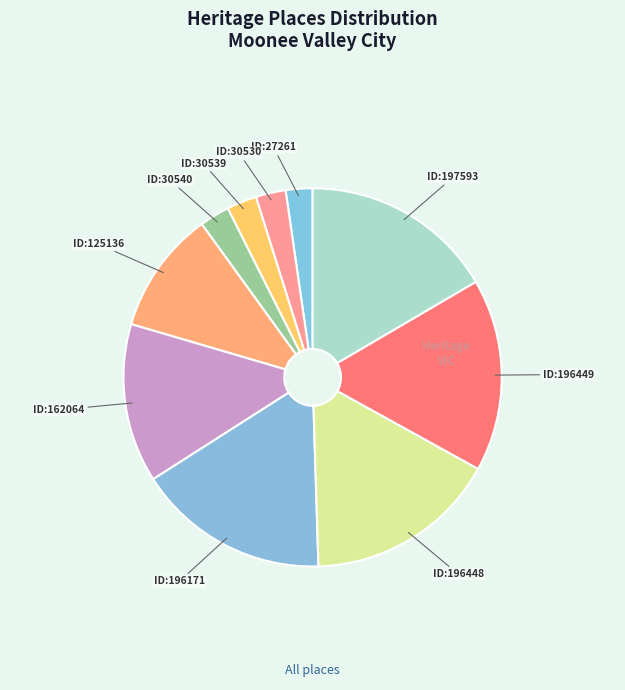

How many segments does this pie chart have?

10